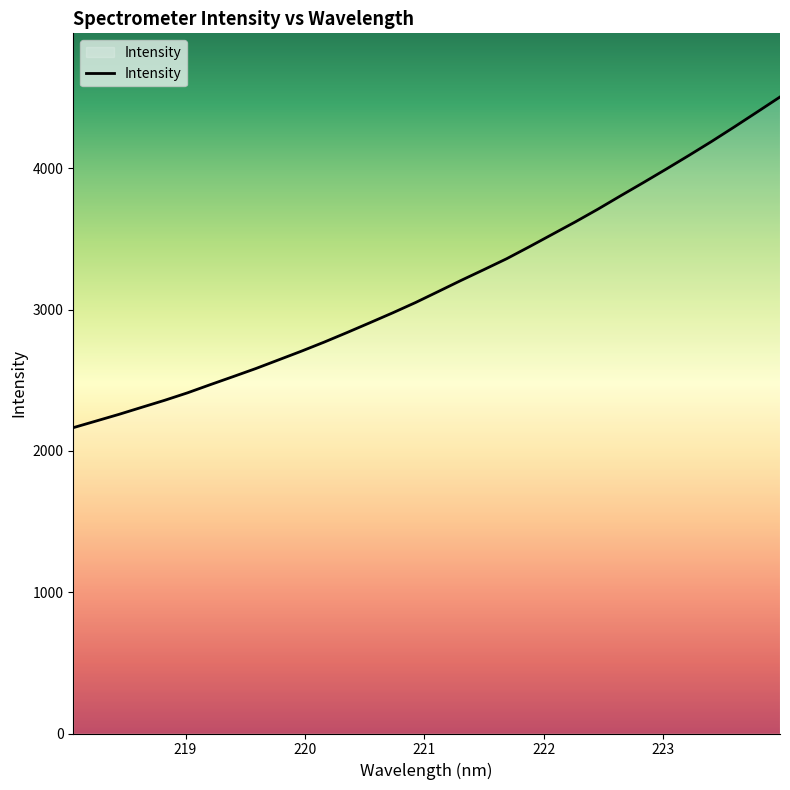

What is the difference between the maximum and minimum values?

2340.3